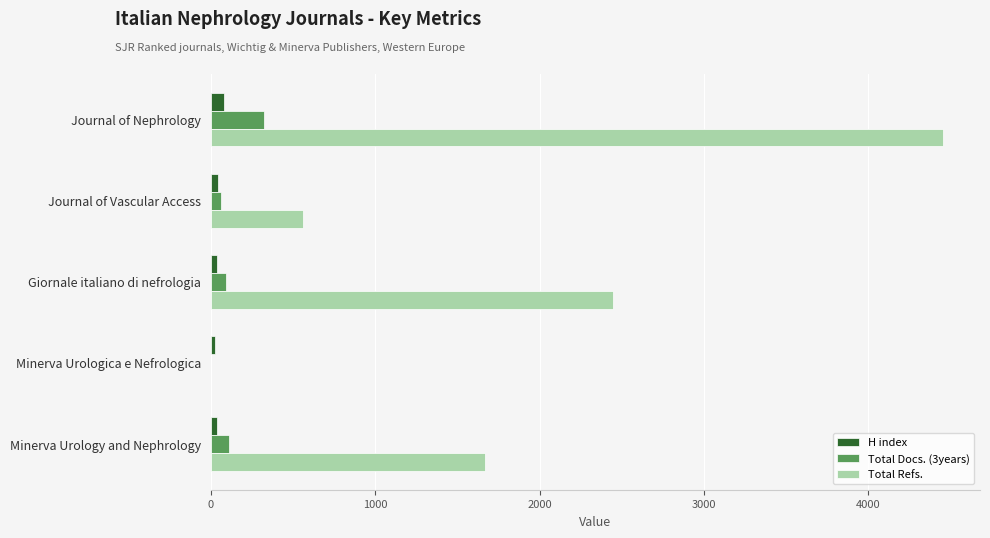

True or false: Total Docs. (3years) has a value of 321 at Journal of Nephrology.

True